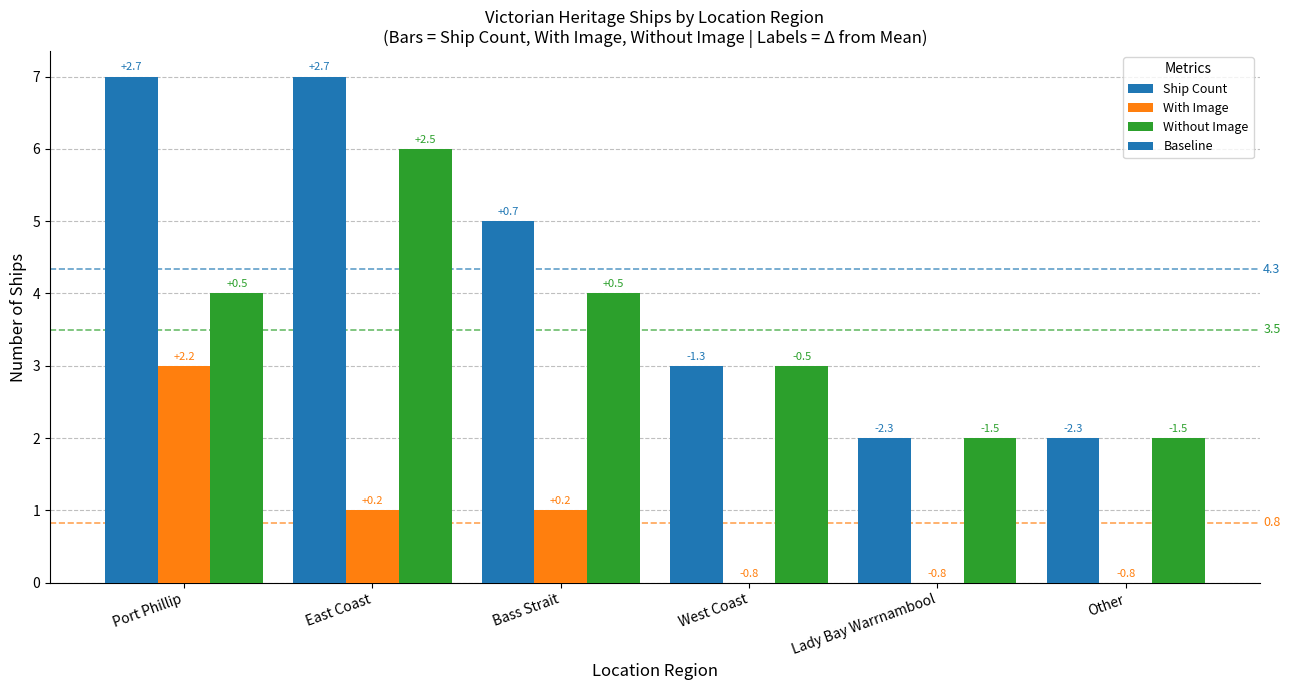

What is the label of the 1st bar from the left?

Port Phillip